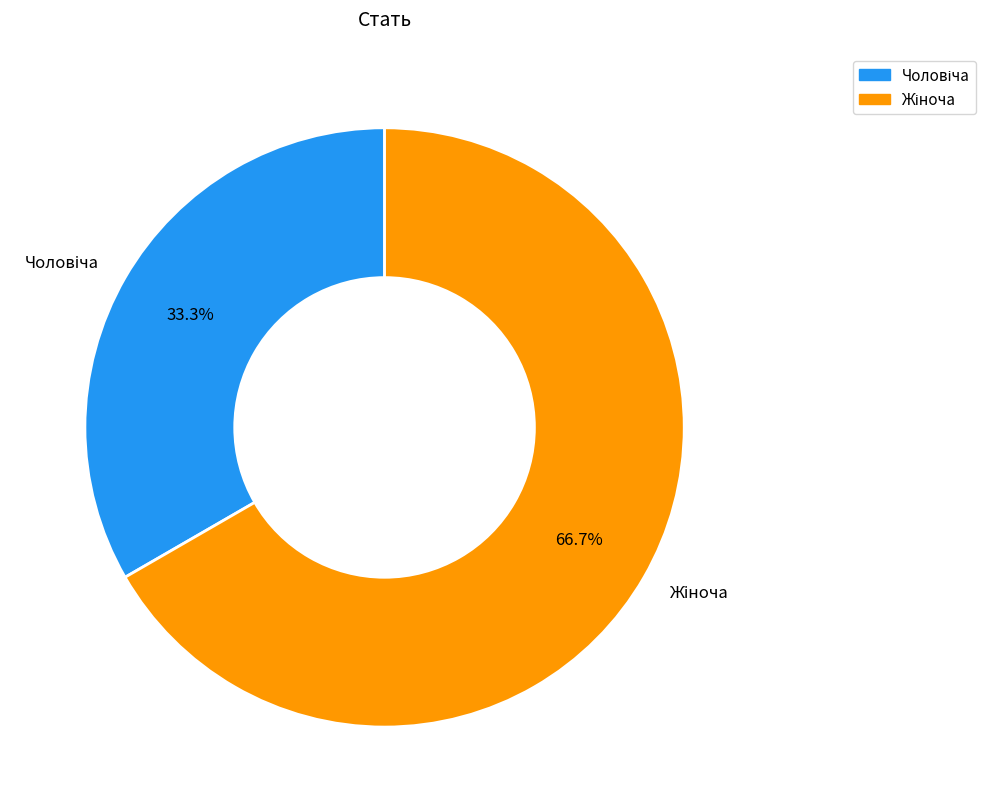

To the nearest percent, what is the difference between the largest and smallest slice percentages?

33%